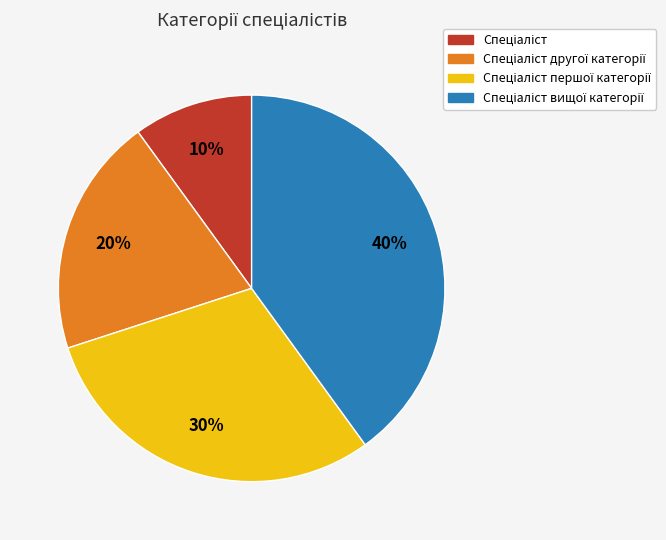

Is there any slice that represents more than half of the pie?

No